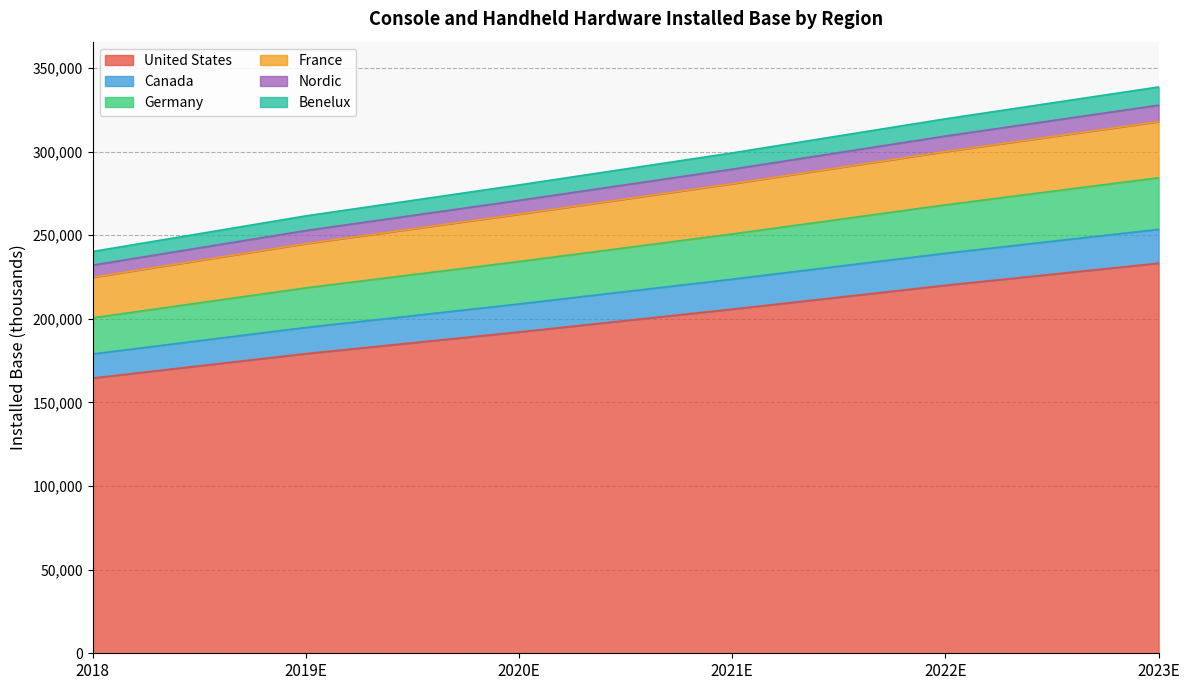

Does the chart display data point markers on the line(s)?

No